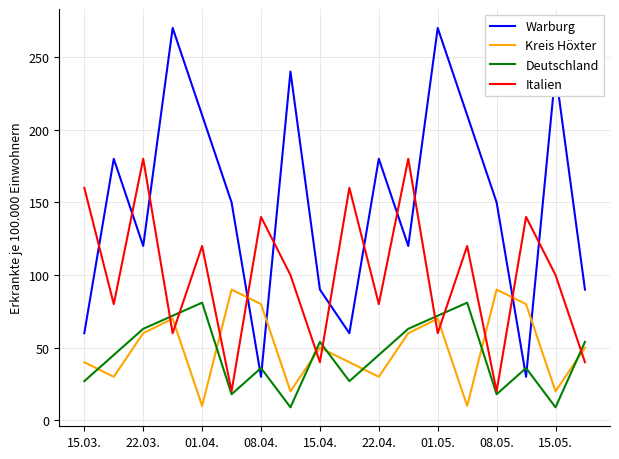

Which series has the largest range (max minus min)?

Warburg